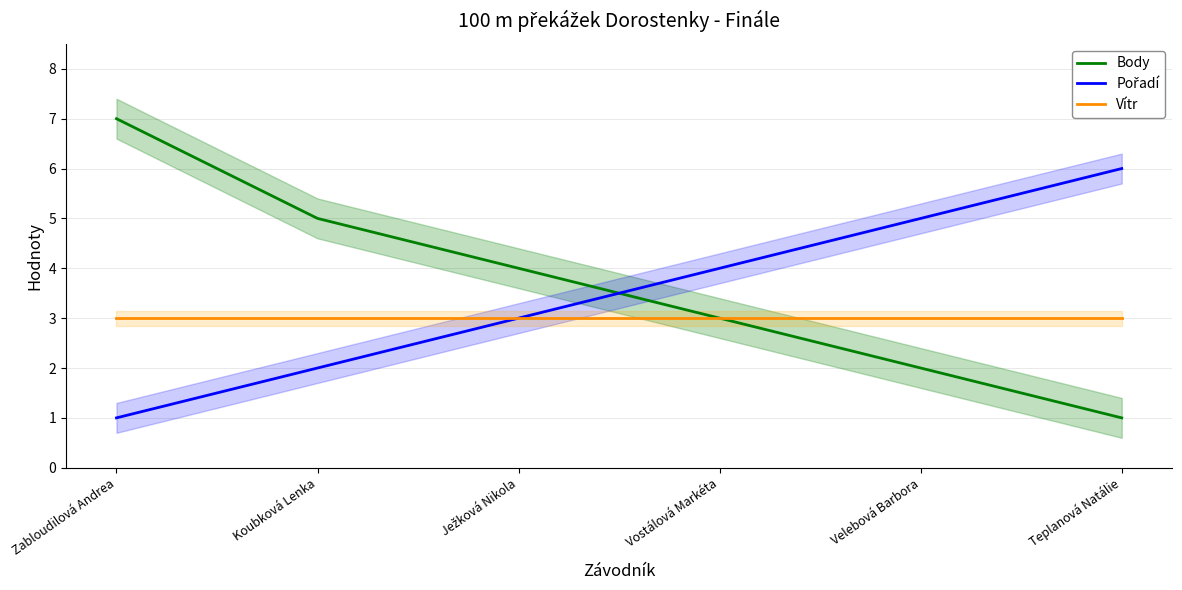

Which category has the lowest value in the Pořadí series?

Zabloudilová Andrea